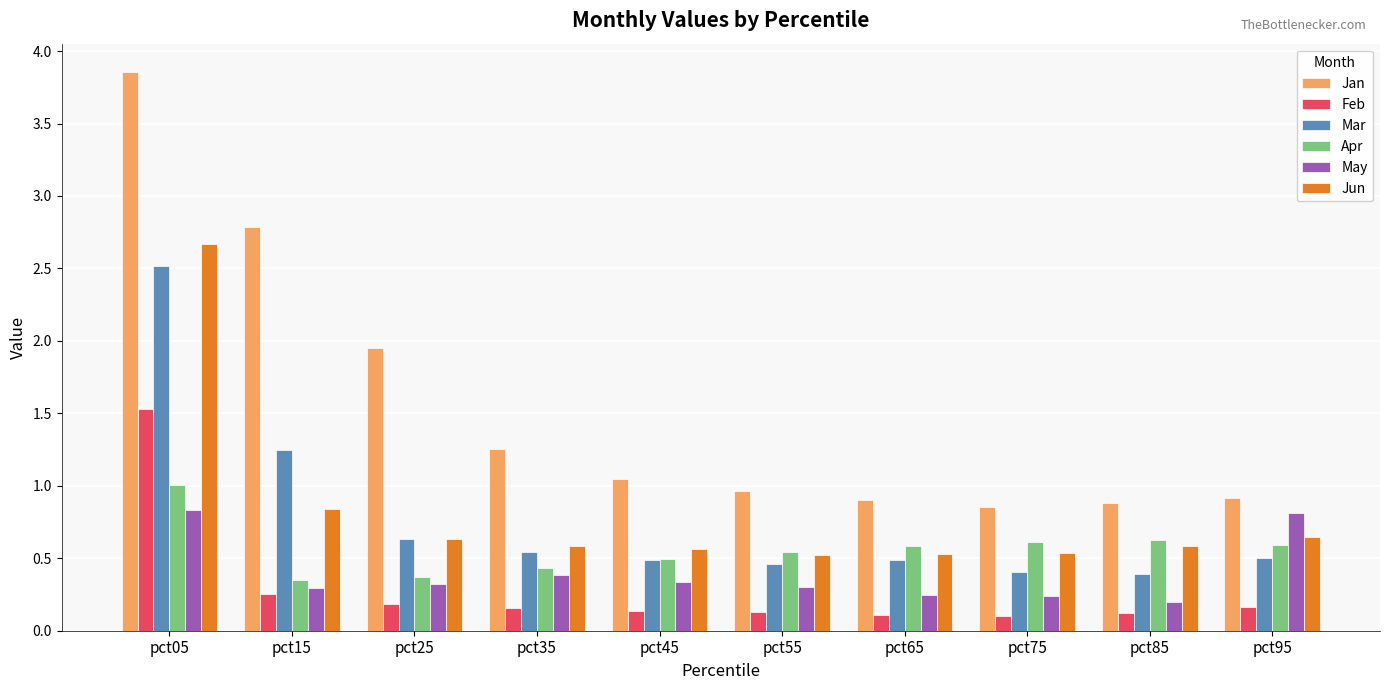

At which label does Feb reach its peak?

pct05